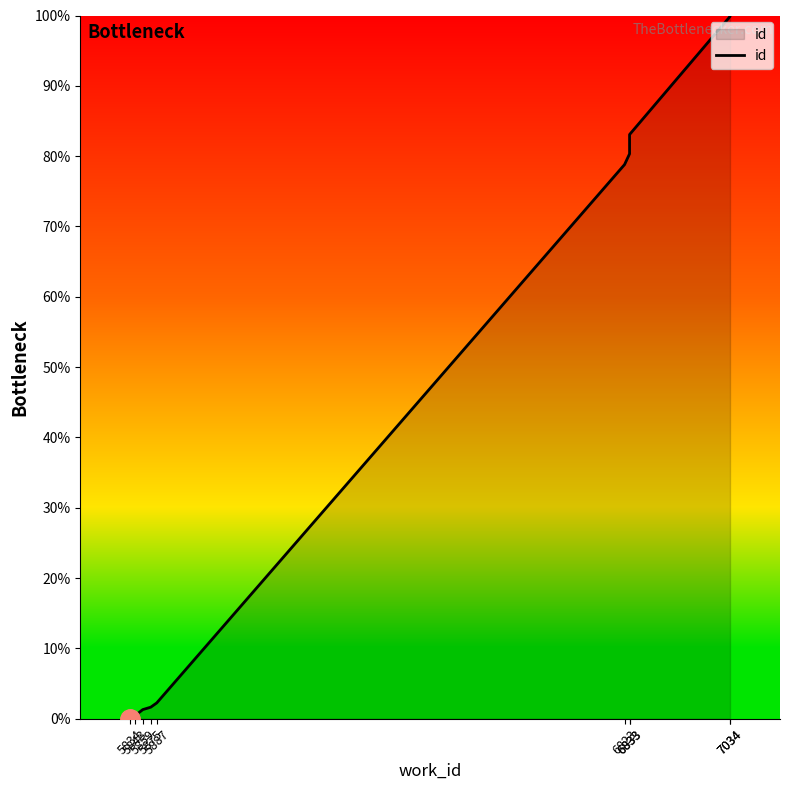

What is the maximum value shown in the chart?

100.0